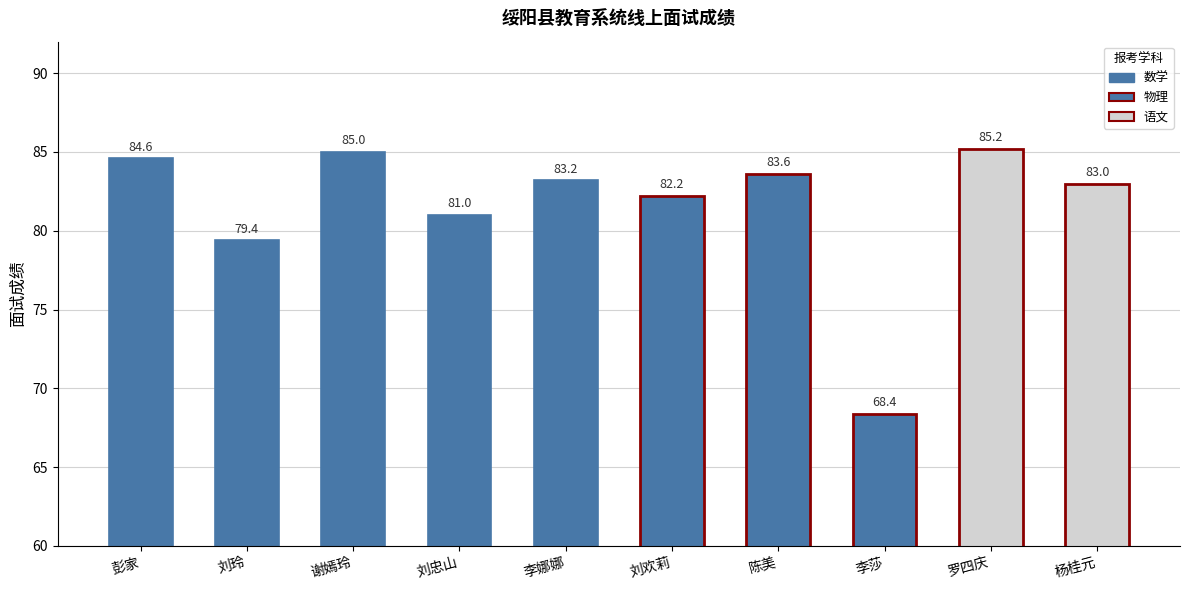

True or false: the data shows 83.0 at 杨桂元.

True